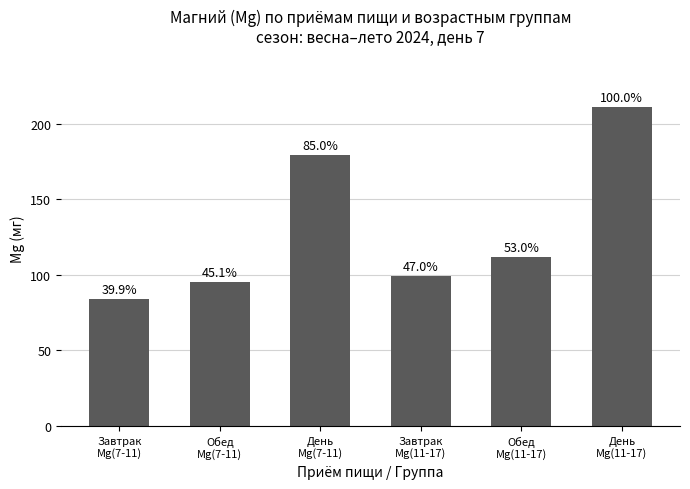

List the labels in order of value, smallest first.

Завтрак
Mg(7-11), Обед
Mg(7-11), Завтрак
Mg(11-17), Обед
Mg(11-17), День
Mg(7-11), День
Mg(11-17)